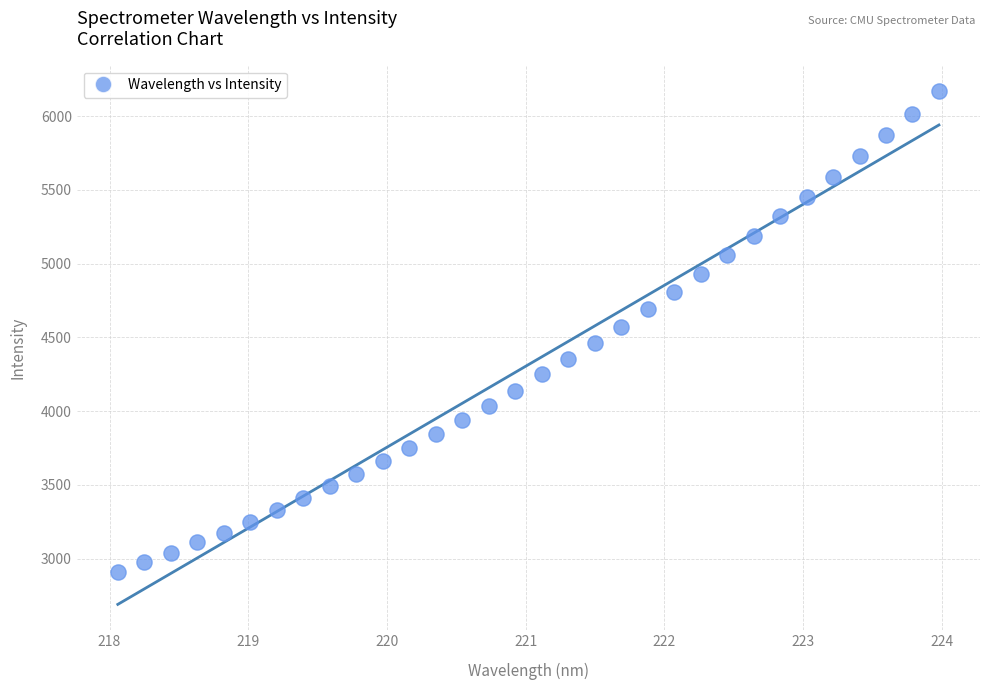

What is the range of Y values (max minus min)?

3257.4